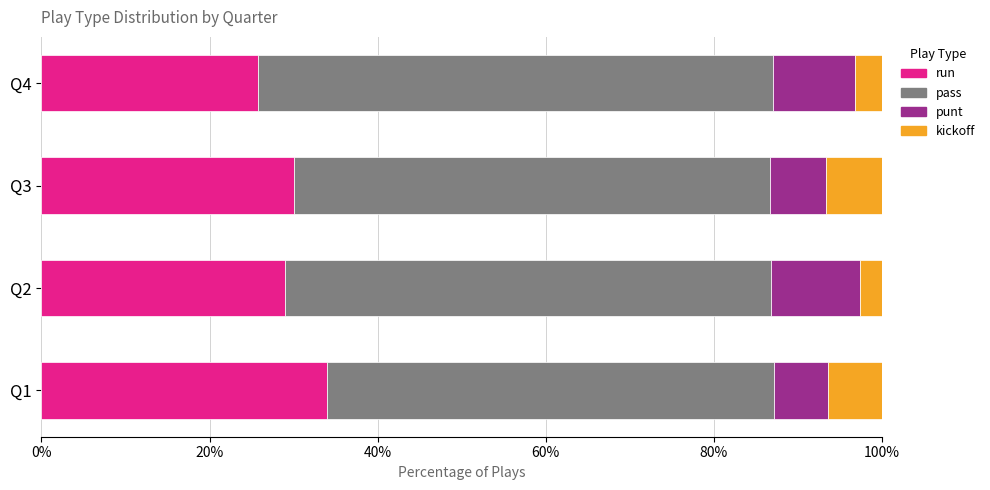

What are all the series names shown in the legend?

run, pass, punt, kickoff